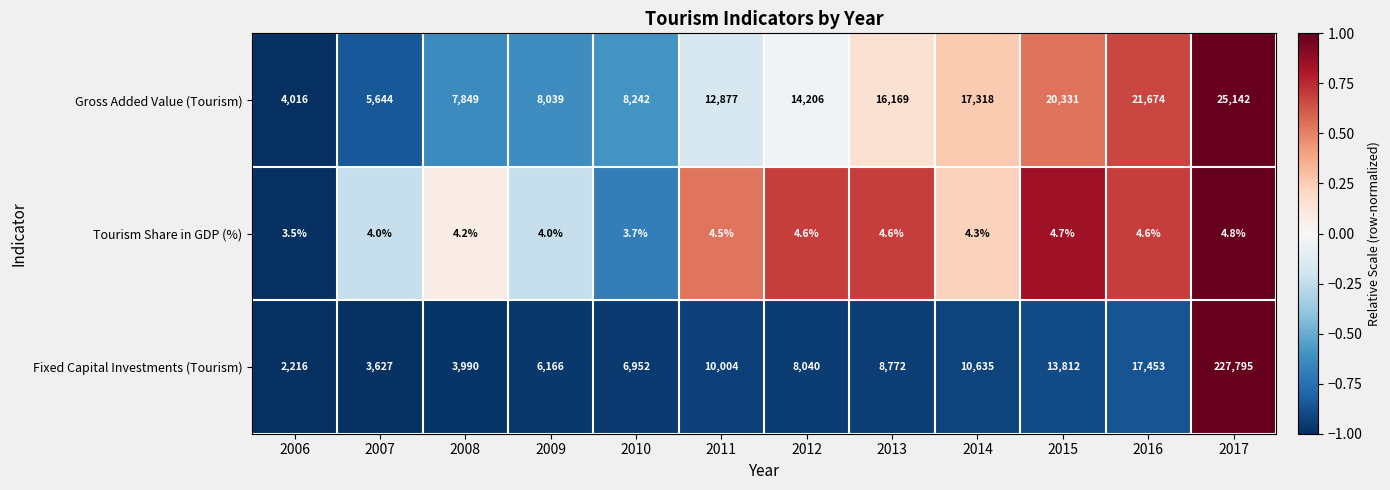

At which category does the chart reach its peak across all series?

2017